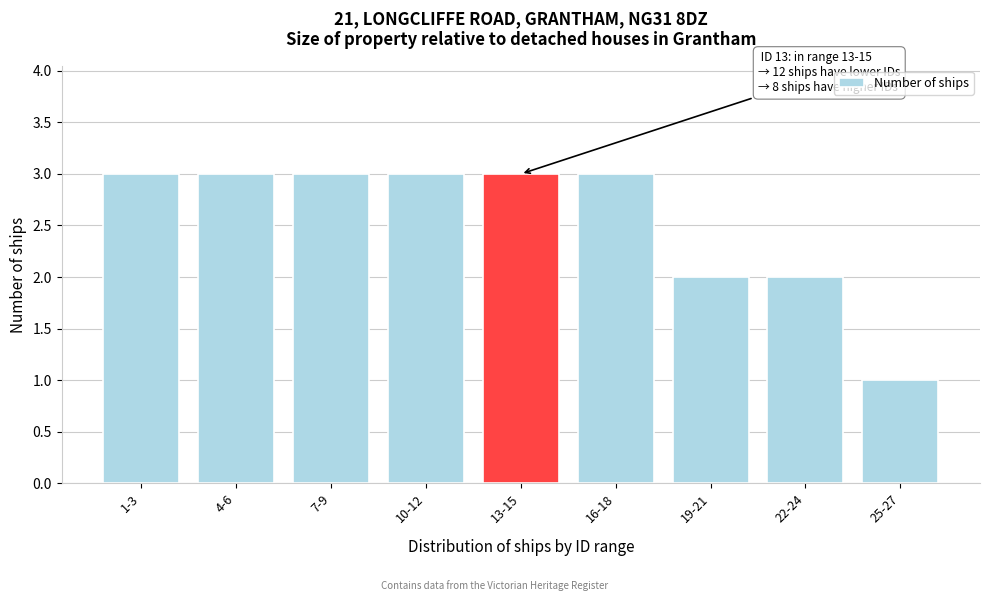

Reading left to right, extract all data points from this chart.

3	3	3	3	3	3	2	2	1